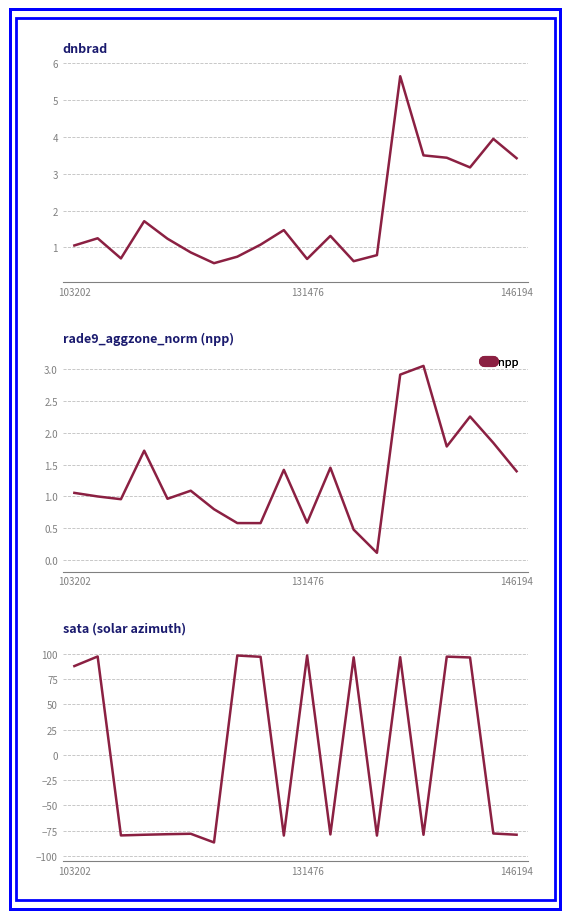

List the labels in order of value, smallest first.

13, 12, 8, 7, 10, 6, 146194, 4, 131476, 103202, 5, 19, 9, 11, 3, 16, 18, 17, 14, 15